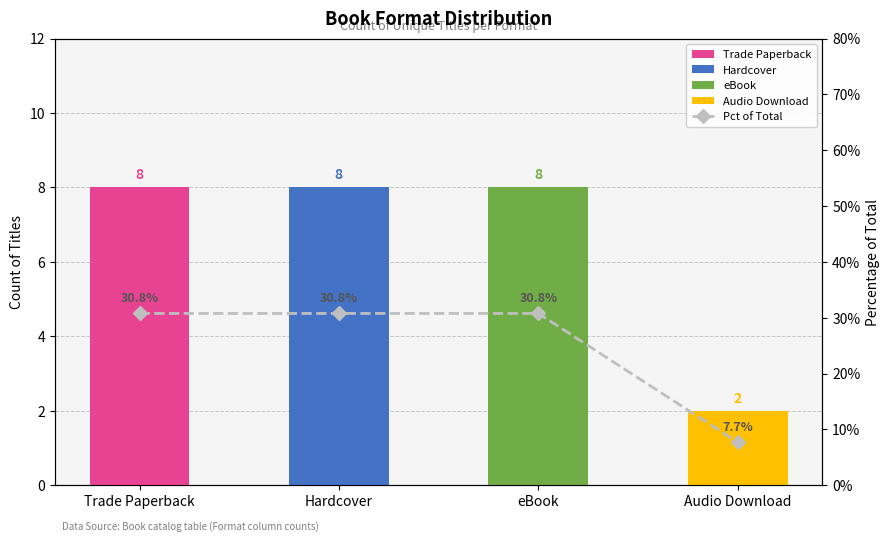

What value does the data have at eBook?

30.8